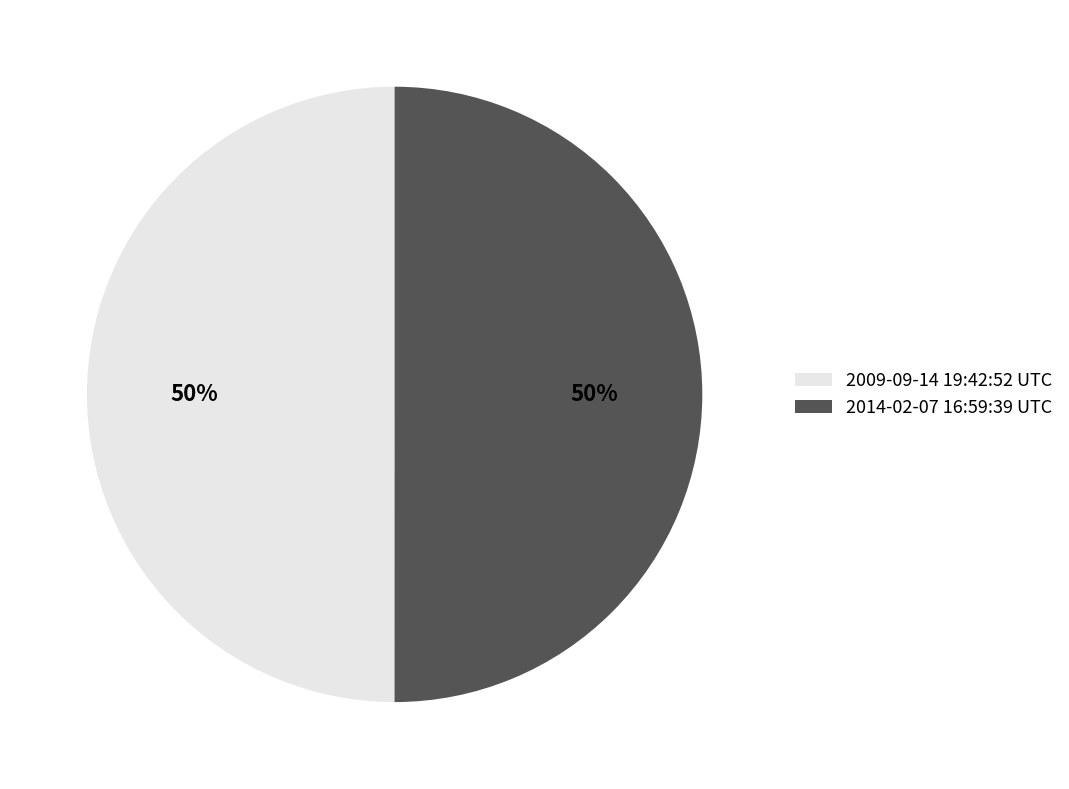

True or false: 2009-09-14 19:42:52 UTC accounts for 50% of the total.

True